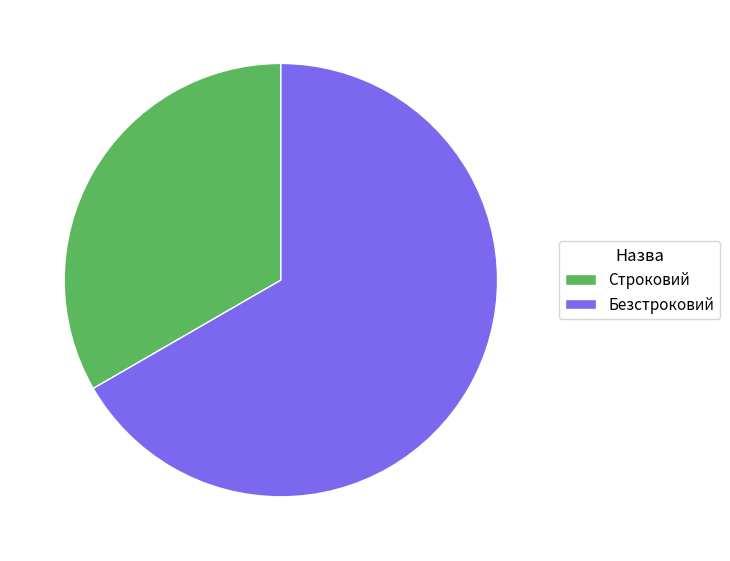

What is the ratio of the value at Безстроковий to the value at Строковий?

2.0